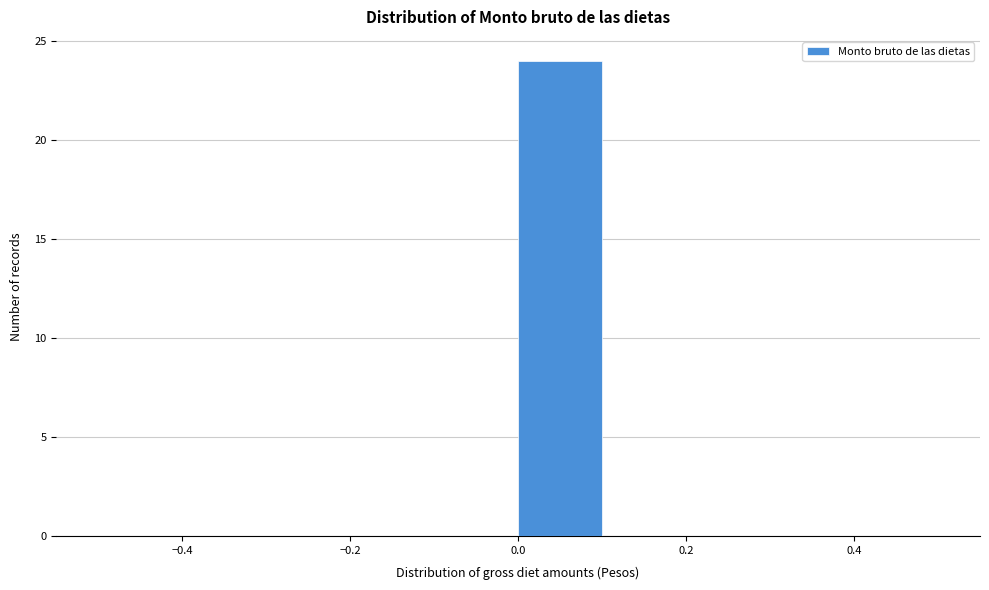

Reading left to right, transcribe this chart: for each bar, give the range it covers on the x-axis and its height. The values are not printed on the chart, so give them approximately, as read against the axis.

-0.5 to -0.4: 0
-0.4 to -0.3: 0
-0.3 to -0.2: 0
-0.2 to -0.1: 0
-0.1 to 0.0: 0
0.0 to 0.1: 24
0.1 to 0.2: 0
0.2 to 0.3: 0
0.3 to 0.4: 0
0.4 to 0.5: 0